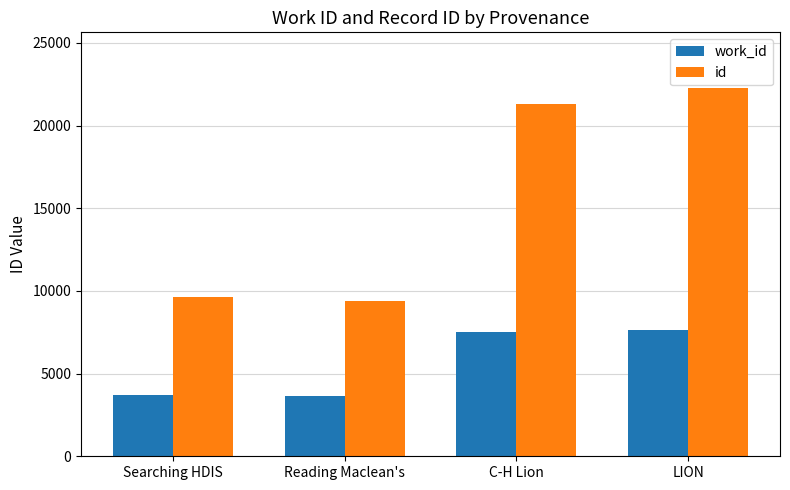

At how many categories does at least one series exceed 19182?

2